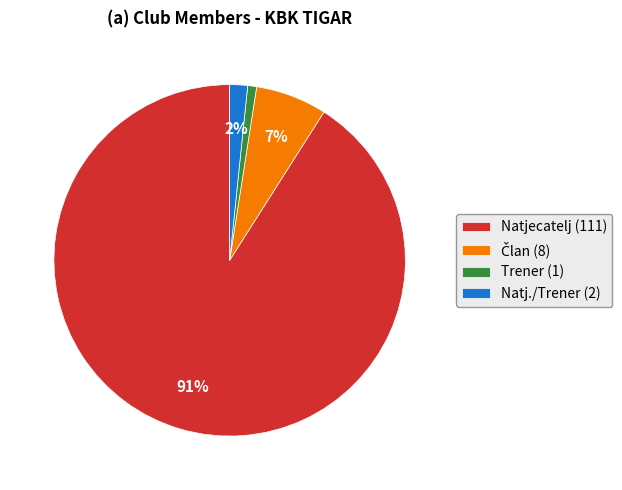

Is it true that Natjecatelj is 91% of the pie?

True